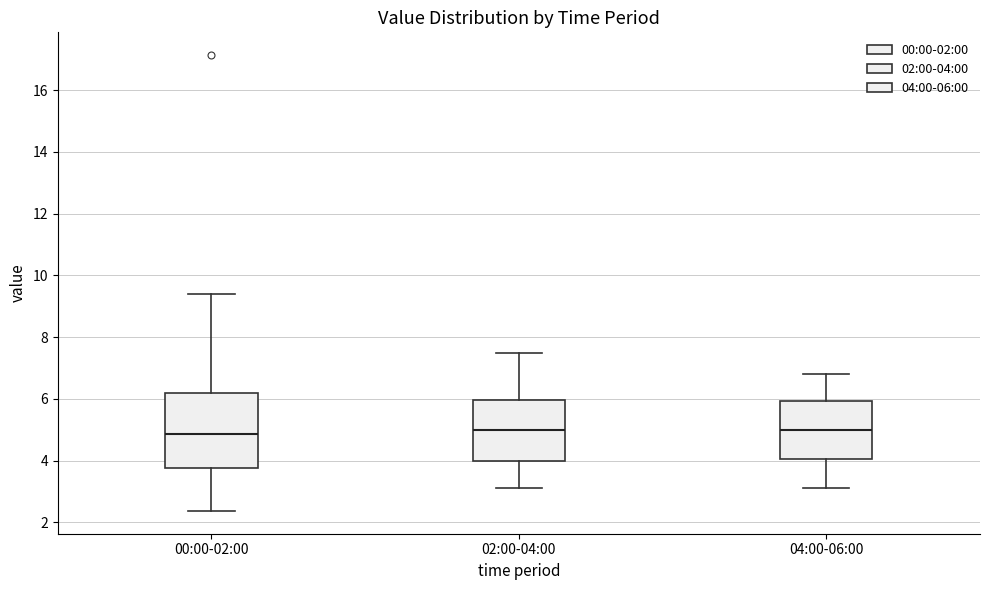

Comparing the boxes themselves (not the whiskers), which one is the tallest?

00:00-02:00